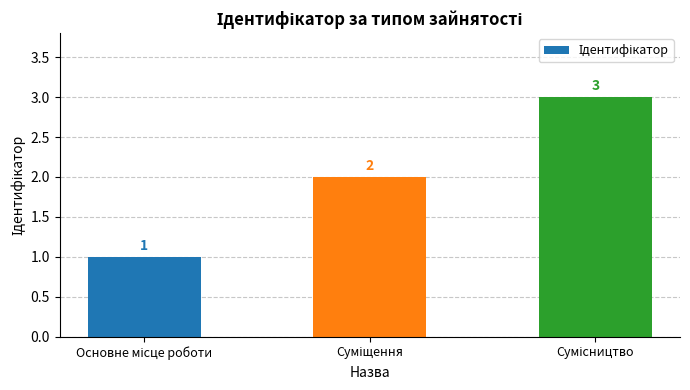

How many data points does each series have?

3